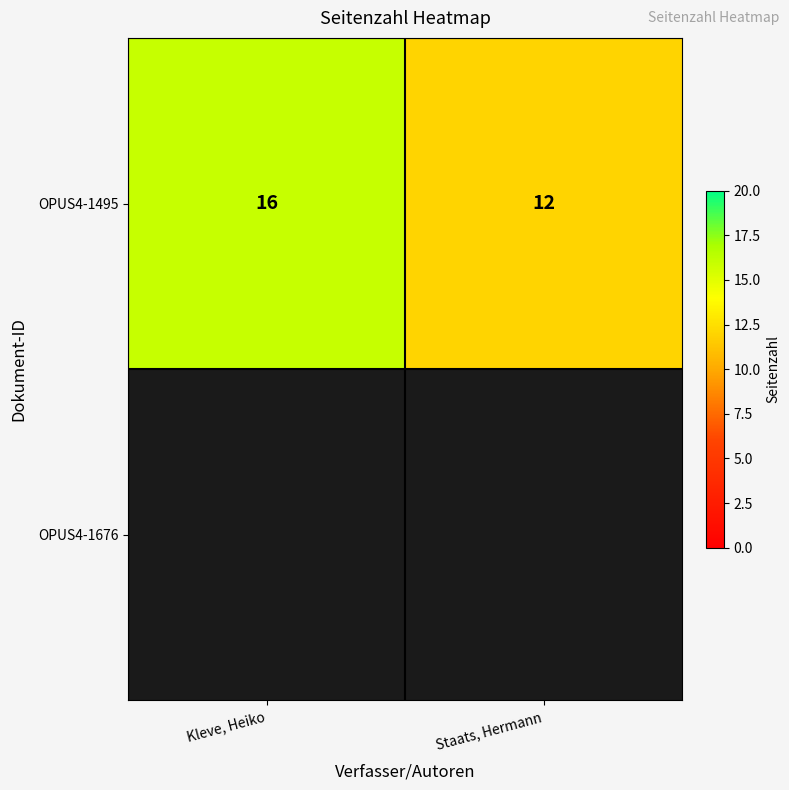

Rank the categories by OPUS4-1495 value from lowest to highest.

Staats, Hermann, Kleve, Heiko